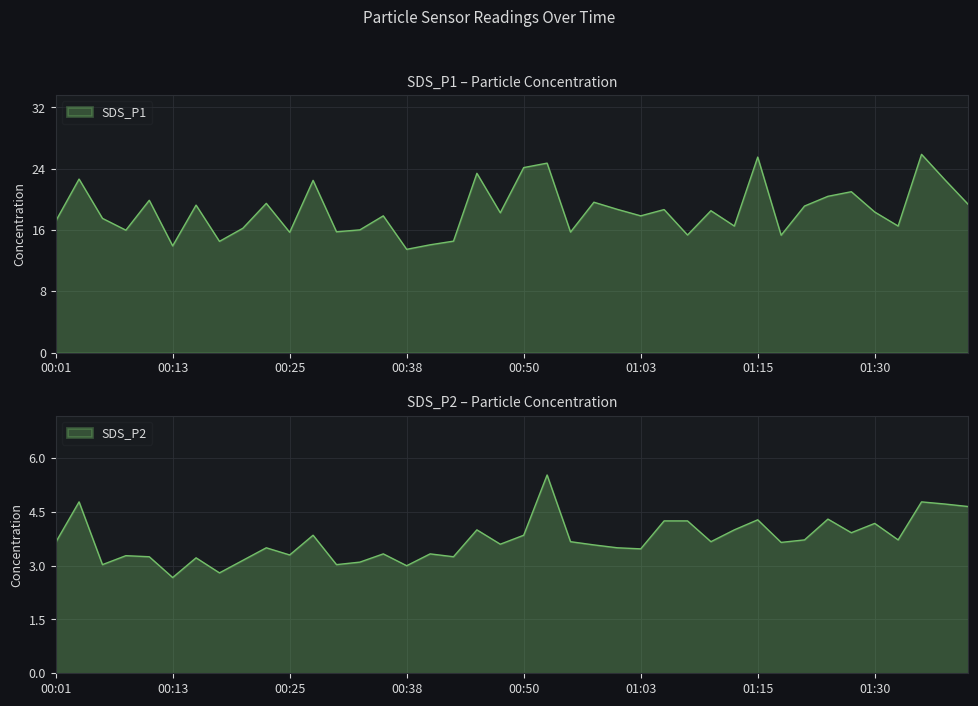

Where is the first local maximum for SDS_P2?

00:03